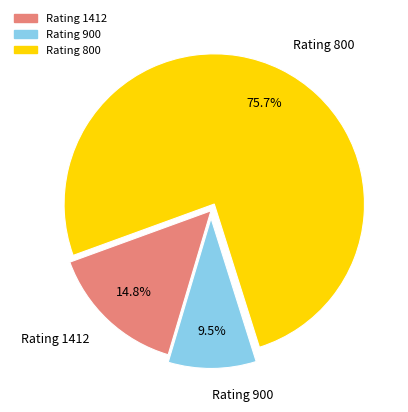

How many slices are in this pie chart?

3